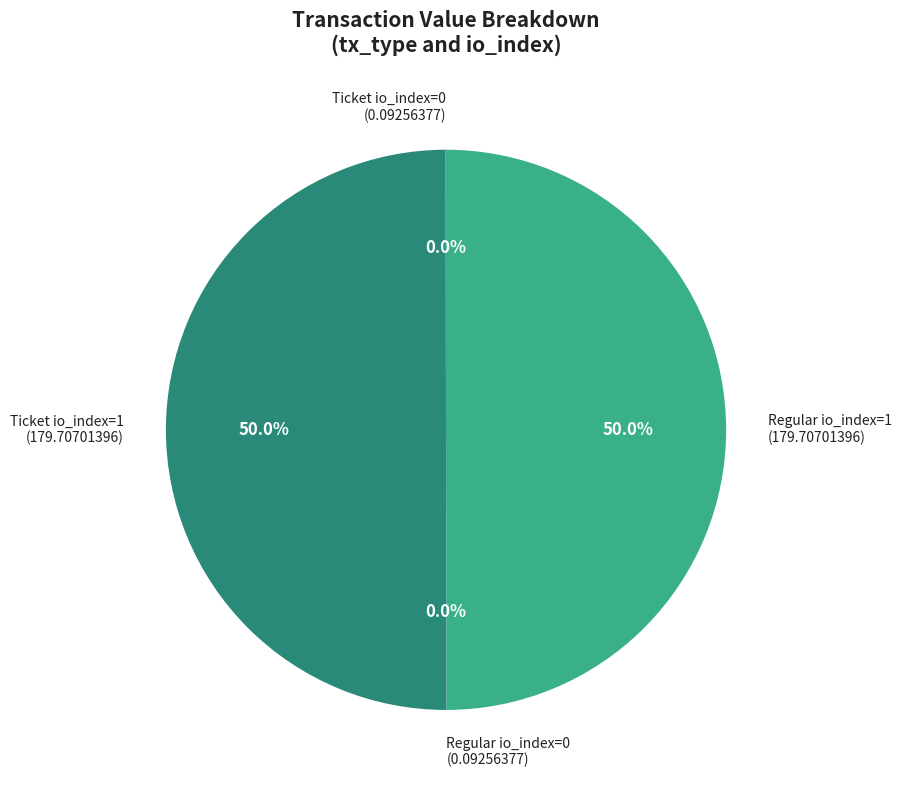

How many segments does this pie chart have?

4